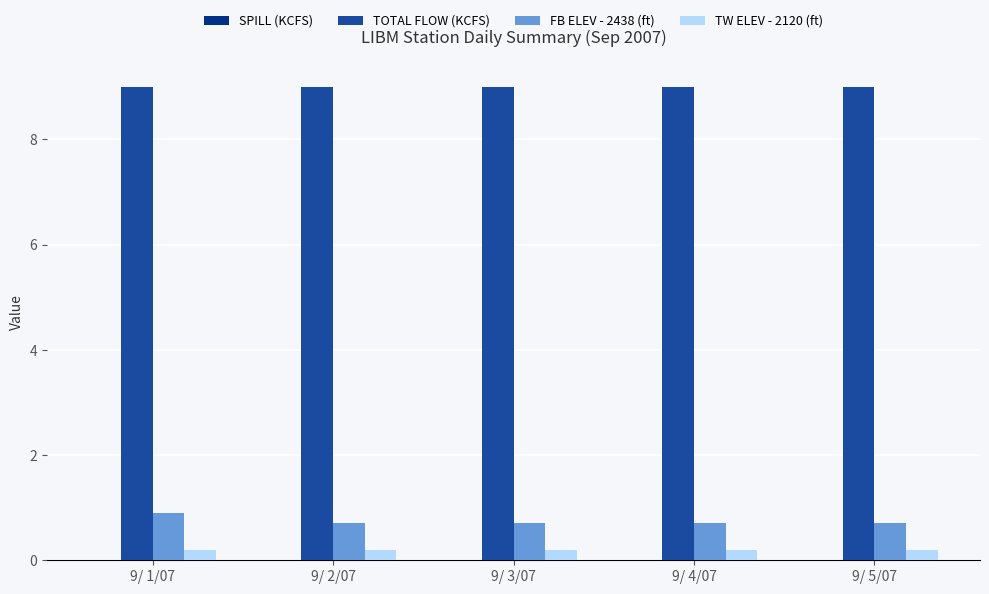

Reading right to left, list all the values displayed in this chart.

TOTAL FLOW (KCFS): 9.0	9.0	9.0	9.0	9.0
FB ELEV - 2438 (ft): 0.7	0.7	0.7	0.7	0.9
TW ELEV - 2120 (ft): 0.2	0.2	0.2	0.2	0.2